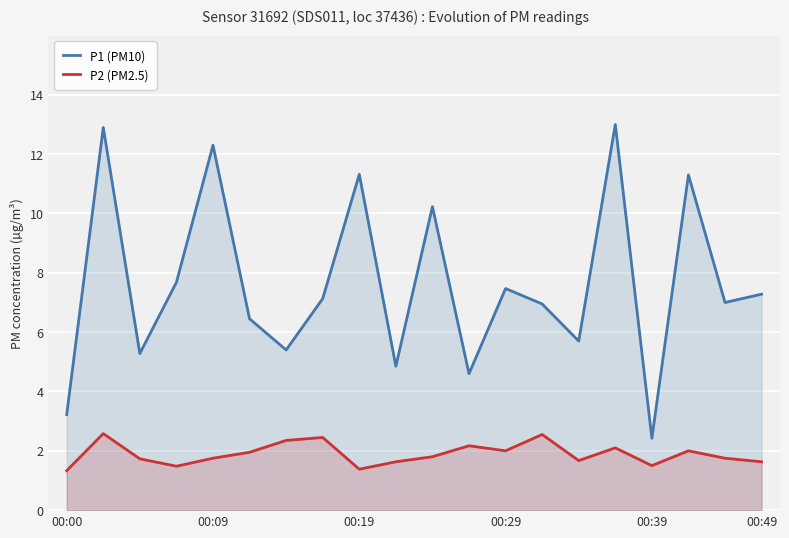

Reading left to right, what are all the values shown in this chart?

P1 (PM10): 3.2	12.9	5.3	7.7	12.3	6.5	5.4	7.1	11.3	4.8	10.2	4.6	7.5	7.0	5.7	13.0	2.4	11.3	7.0	7.3
P2 (PM2.5): 1.3	2.6	1.7	1.5	1.8	1.9	2.4	2.5	1.4	1.6	1.8	2.2	2.0	2.5	1.7	2.1	1.5	2.0	1.8	1.6